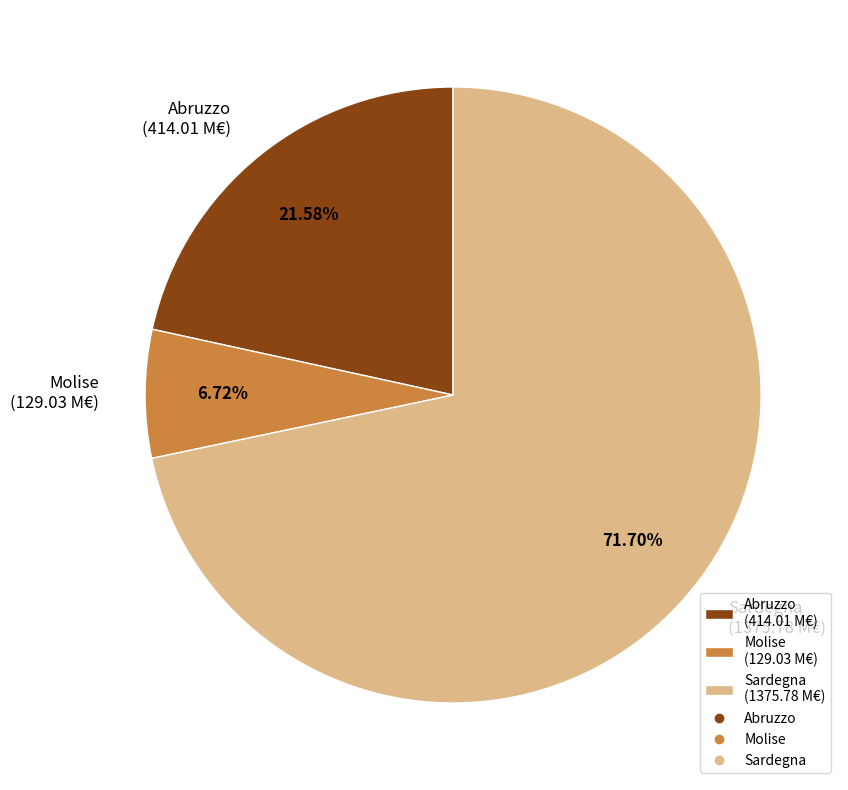

Is there a majority slice in this chart?

Yes